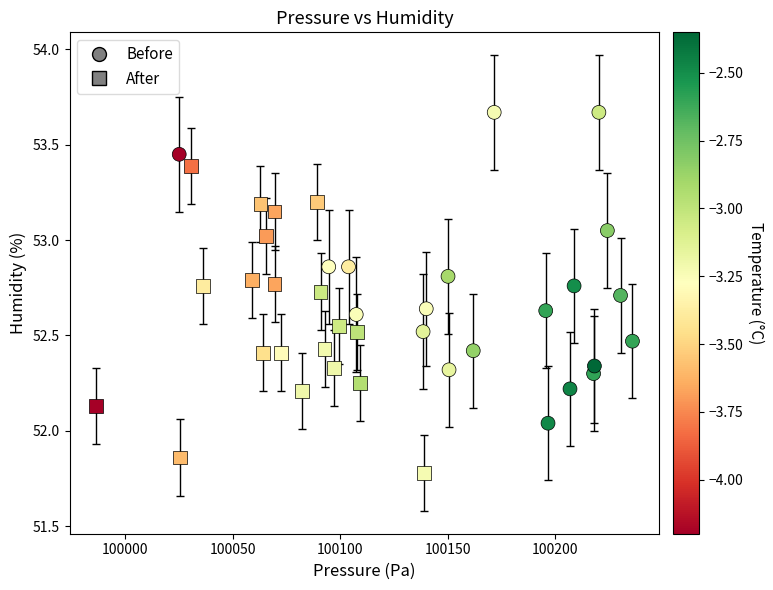

Which series contains the highest Y value?

Before